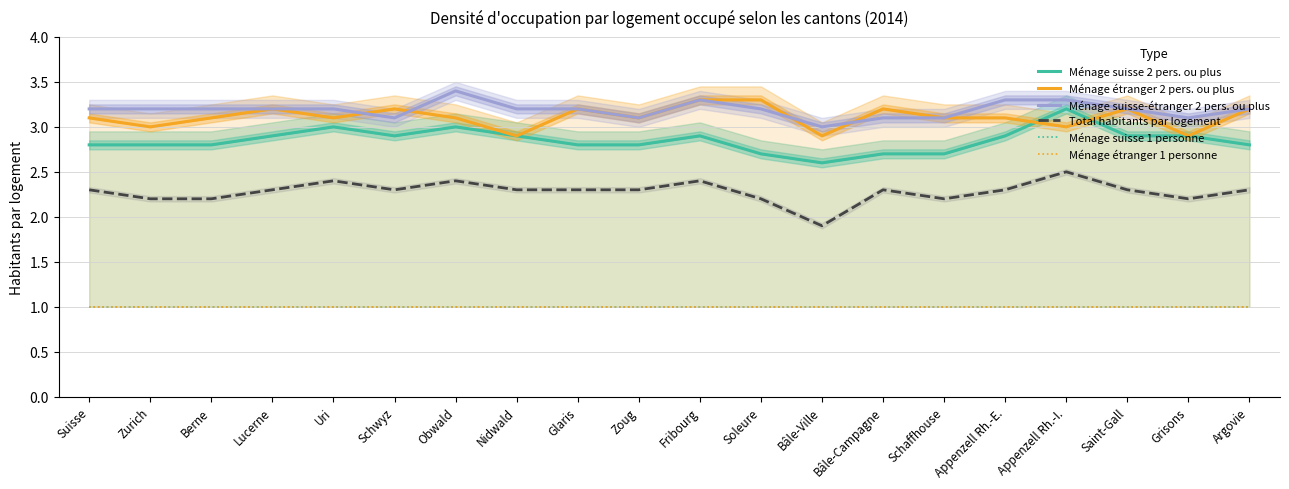

What is the difference between the maximum and minimum values in the Ménage étranger 2 pers. ou plus series?

0.4